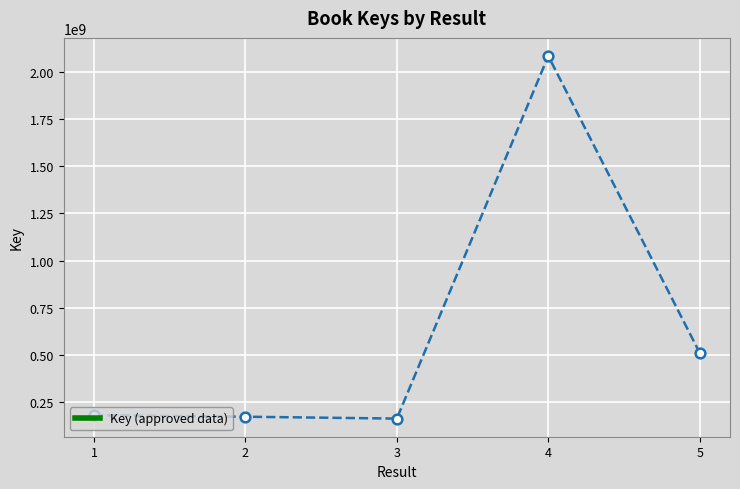

How many lines are shown in the chart?

1